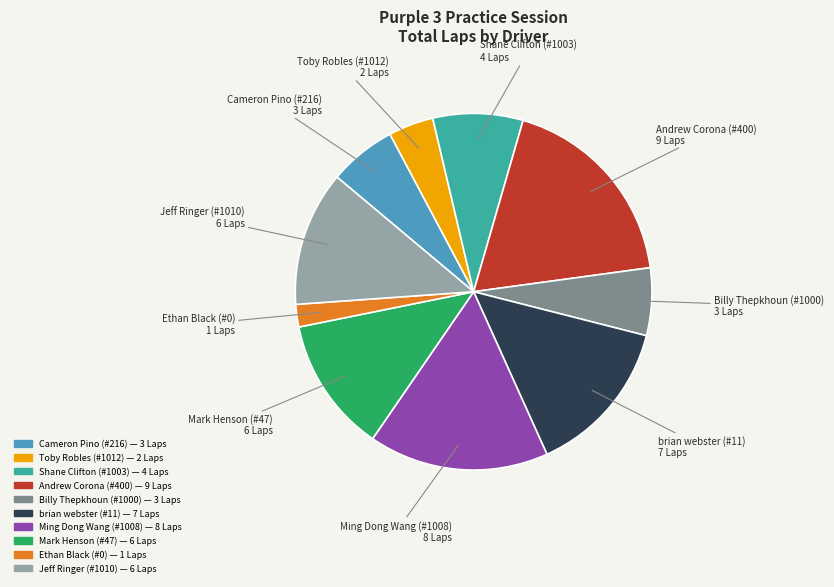

Does any single category account for the majority?

No